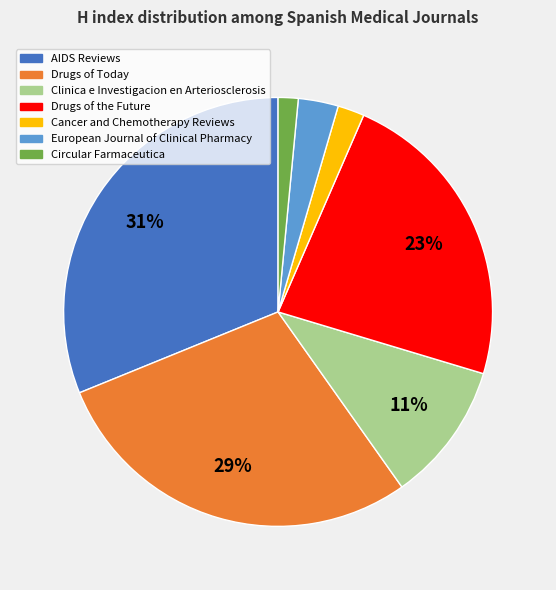

Which slice is the largest?

AIDS Reviews